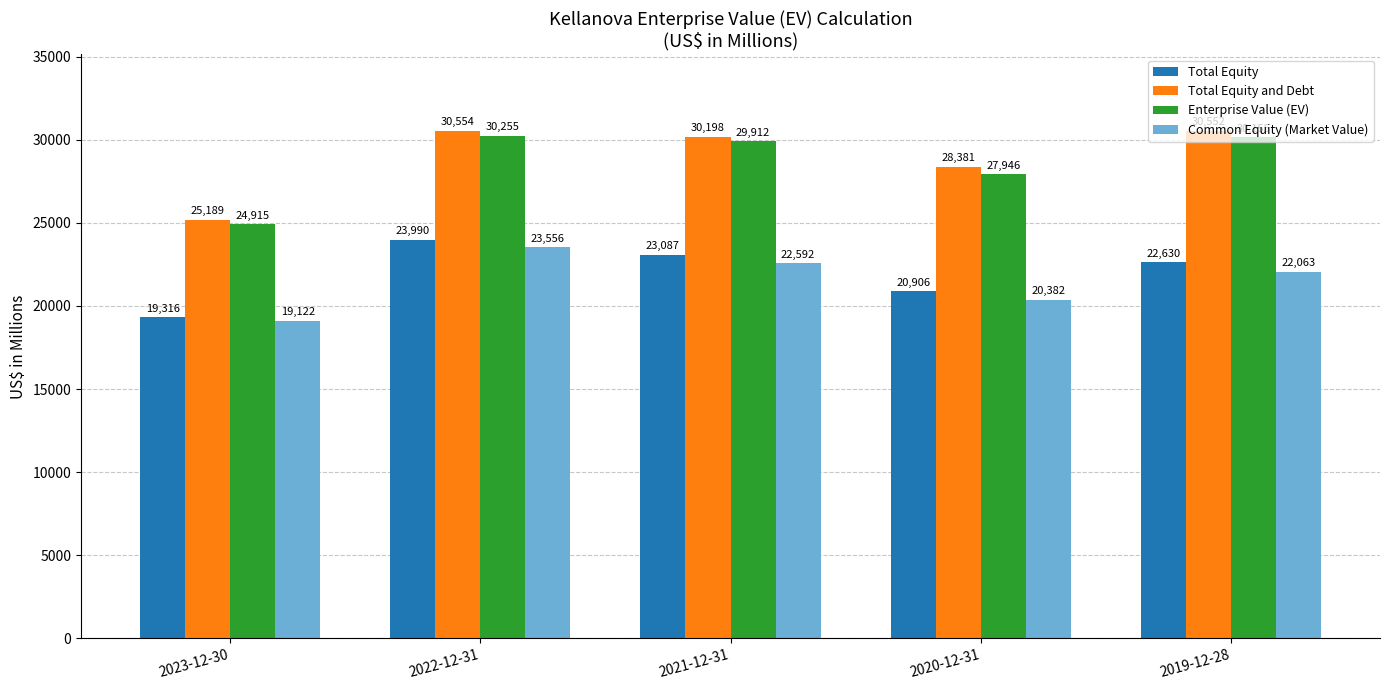

How many categories are shown in the chart?

5